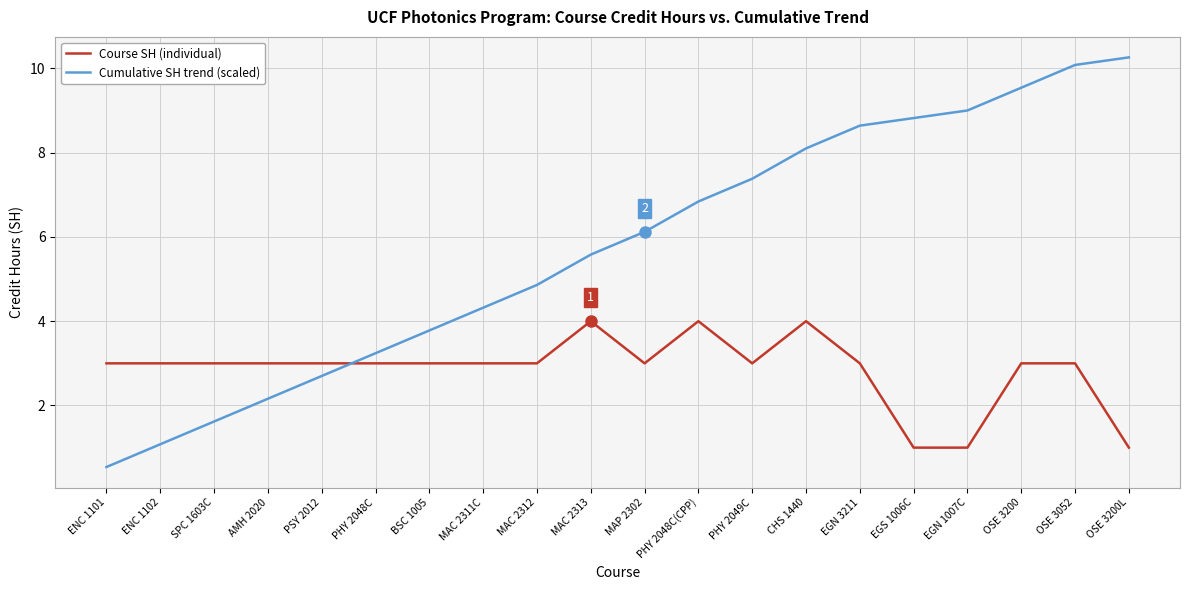

What is the spread (max minus min) of values at OSE 3200?

6.5